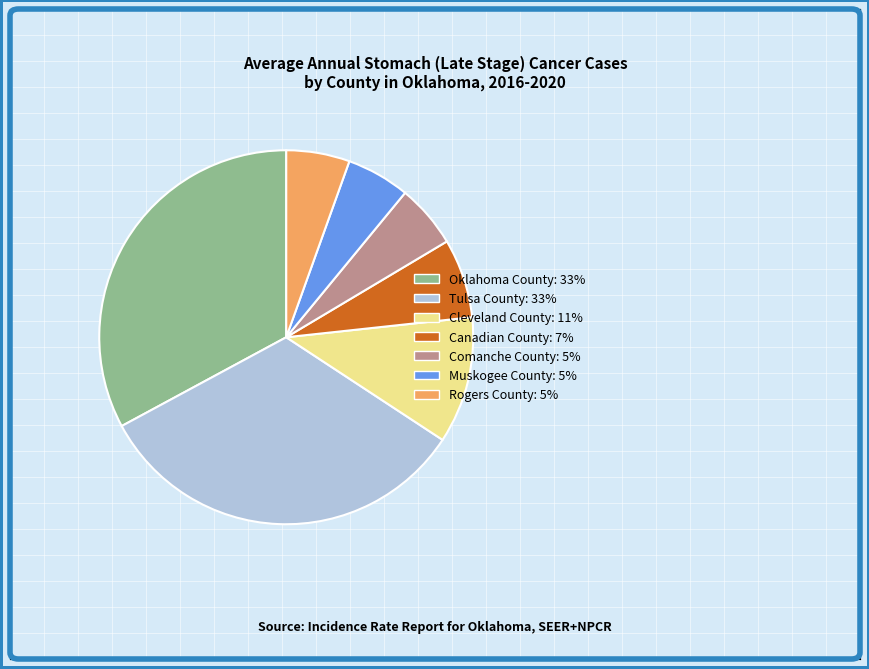

Does any single category account for the majority?

No